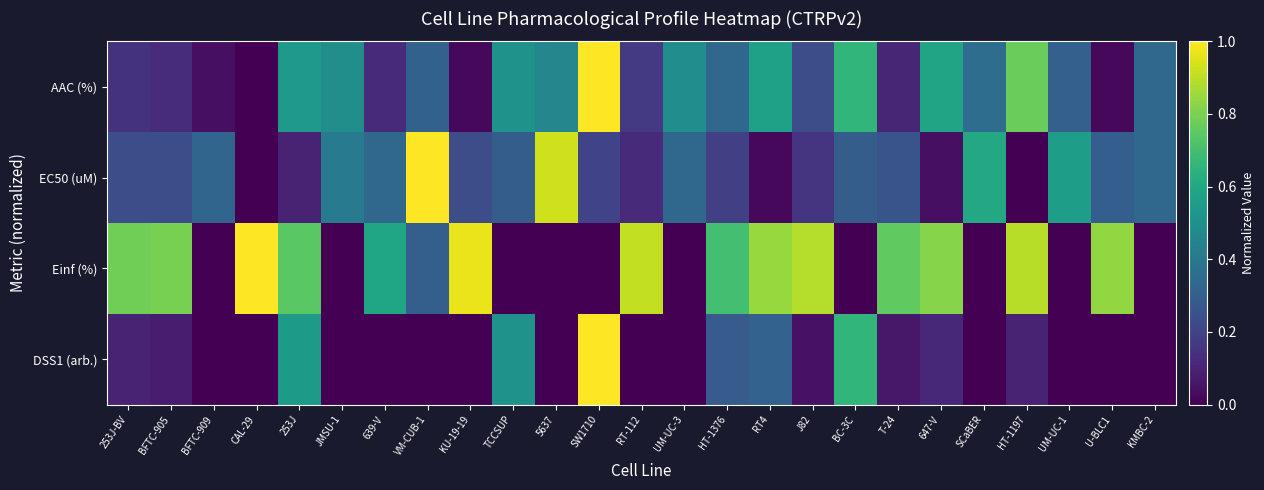

Which series changed the most between TCCSUP and T-24?

Einf (%)